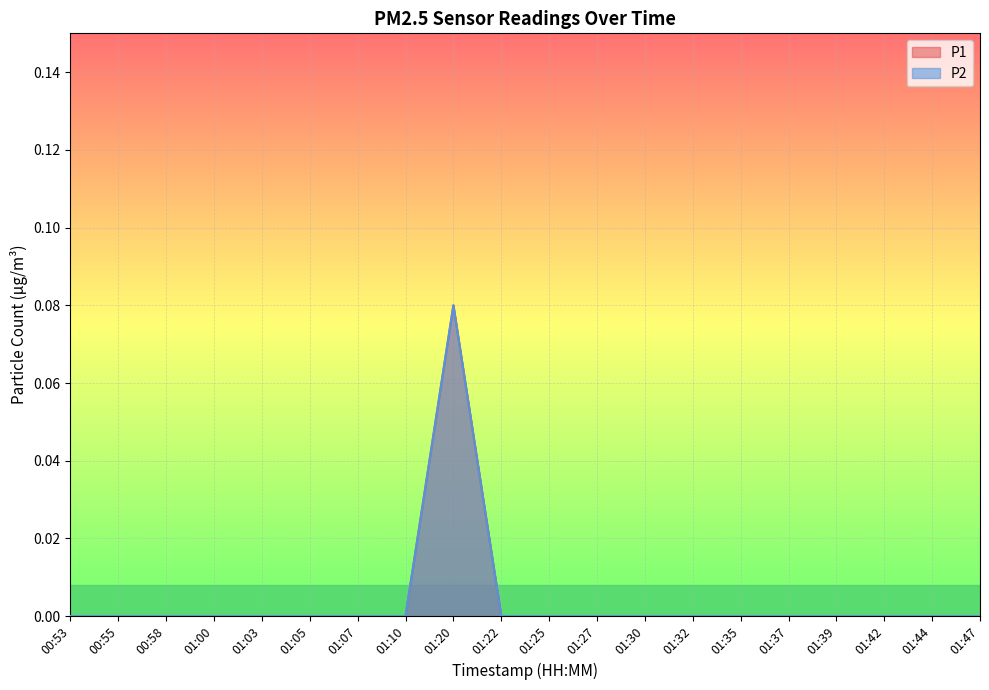

The P2 series shows -0.1 at 01:47. True or false?

False